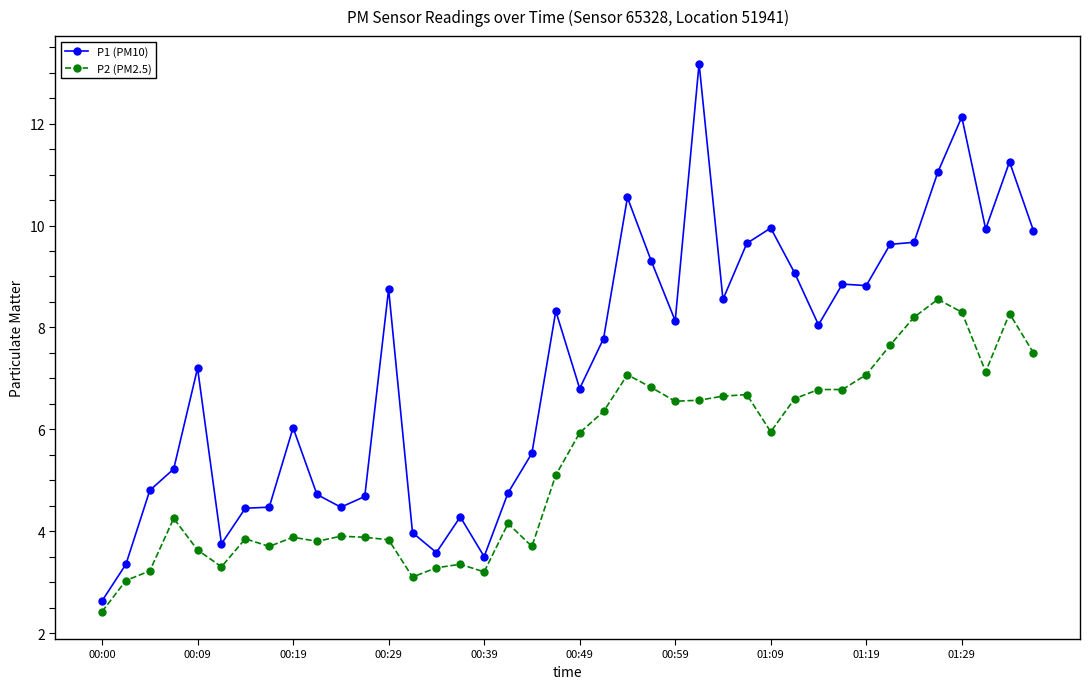

What is the value of the P2 (PM2.5) point at the 23rd from the left?

7.1